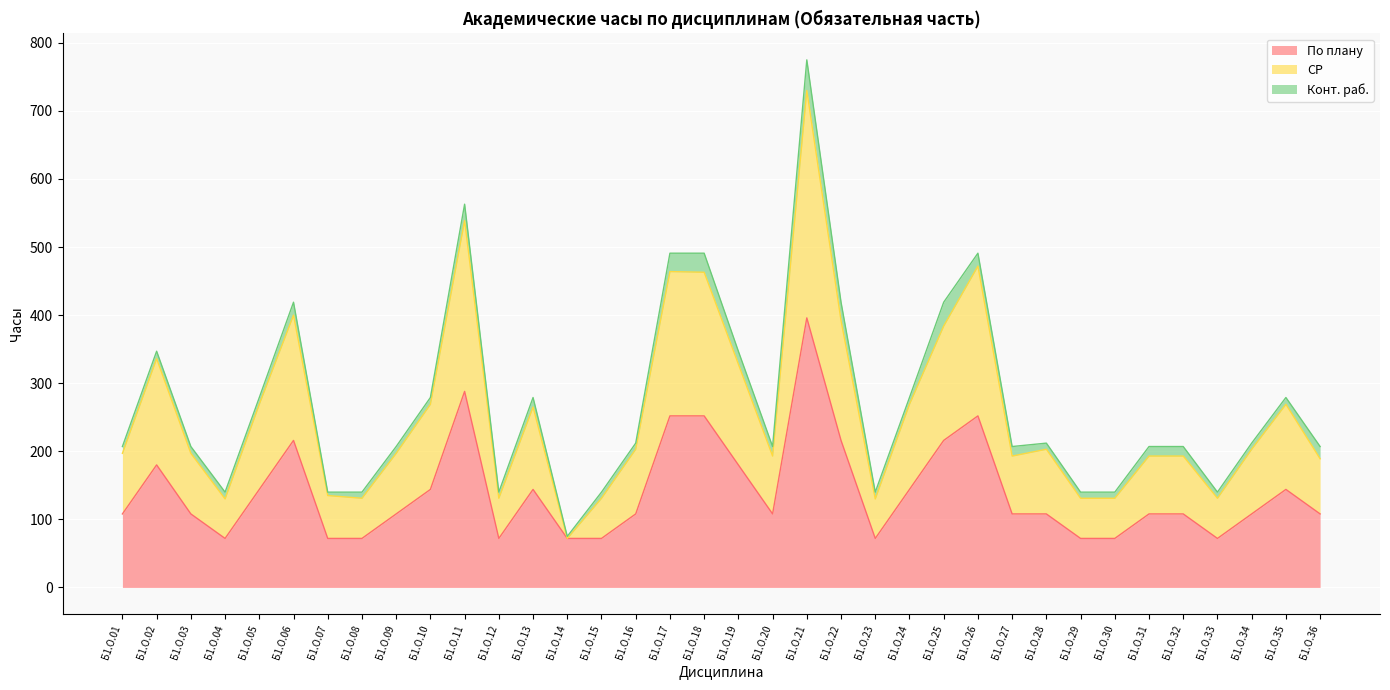

At which category is the sum across all series the highest?

Б1.О.21